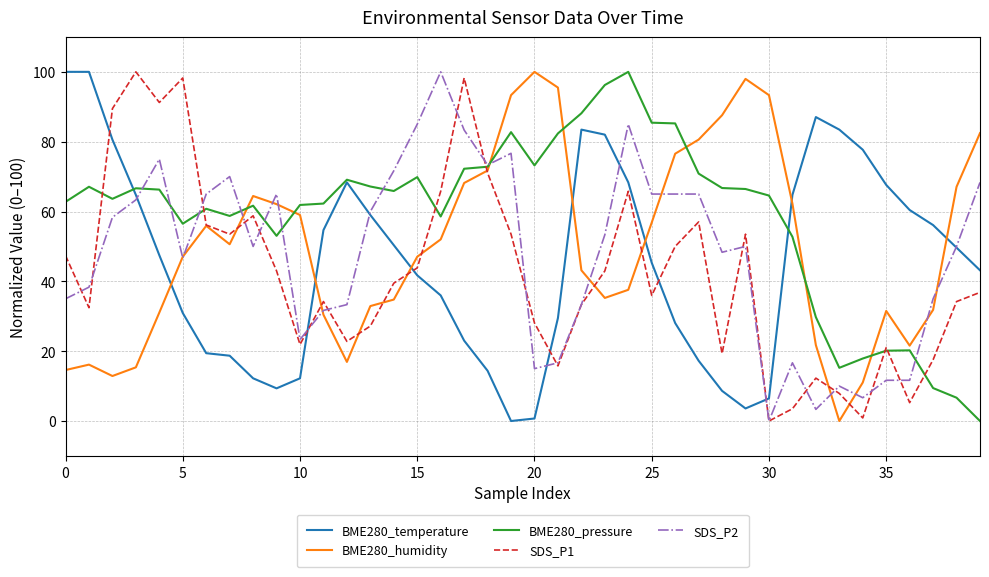

What is the maximum value shown in the chart?

100.0